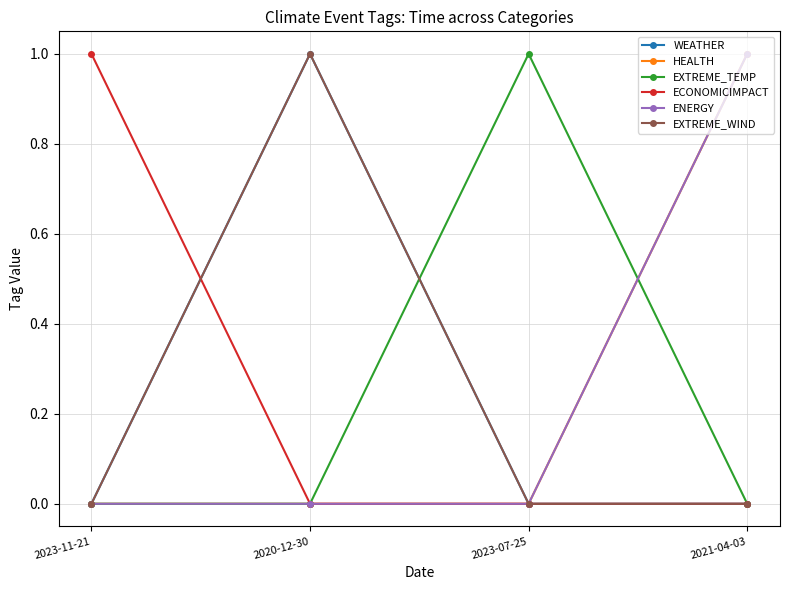

What is the label of the 3rd point from the right?

2020-12-30